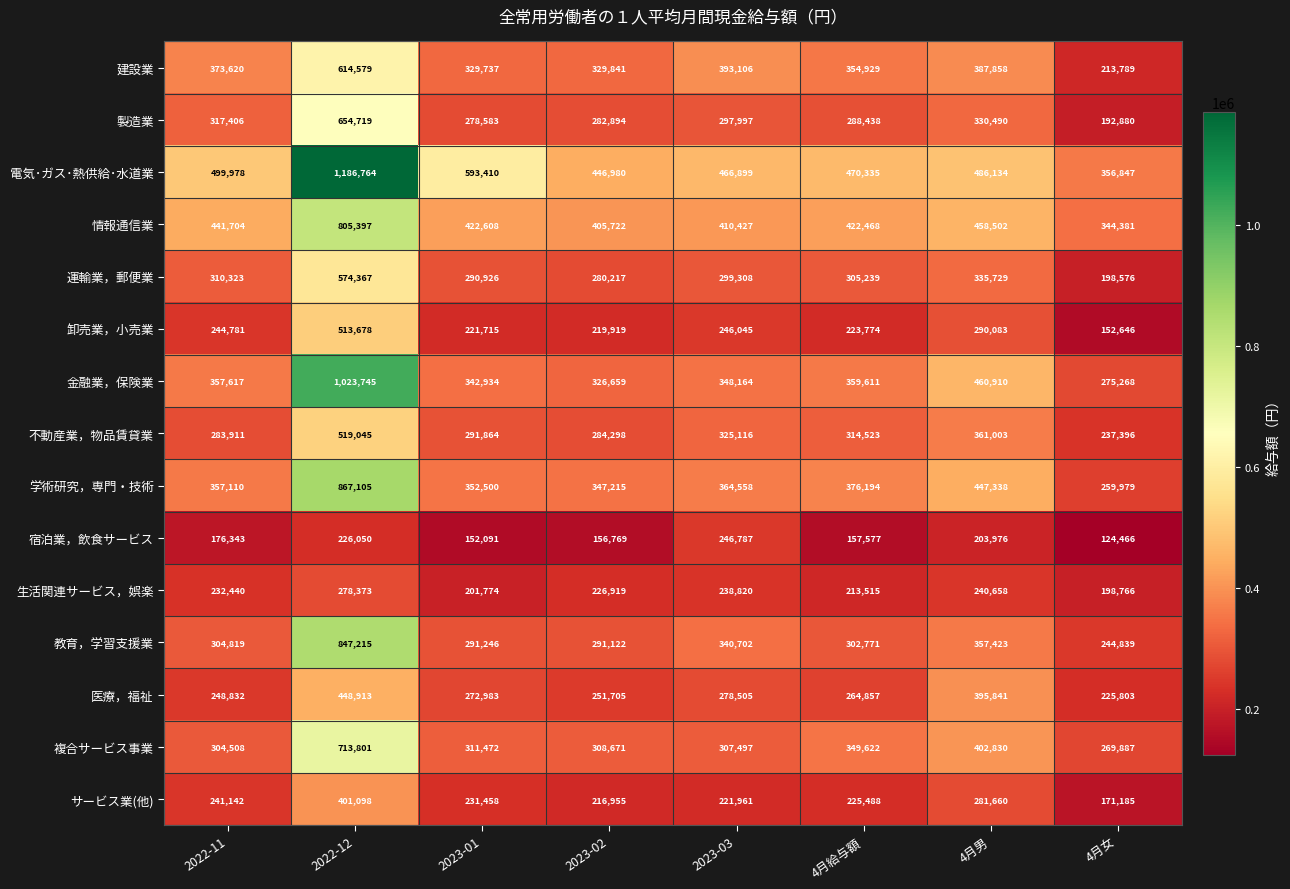

Which series has the widest spread of values?

電気･ガス･熱供給･水道業